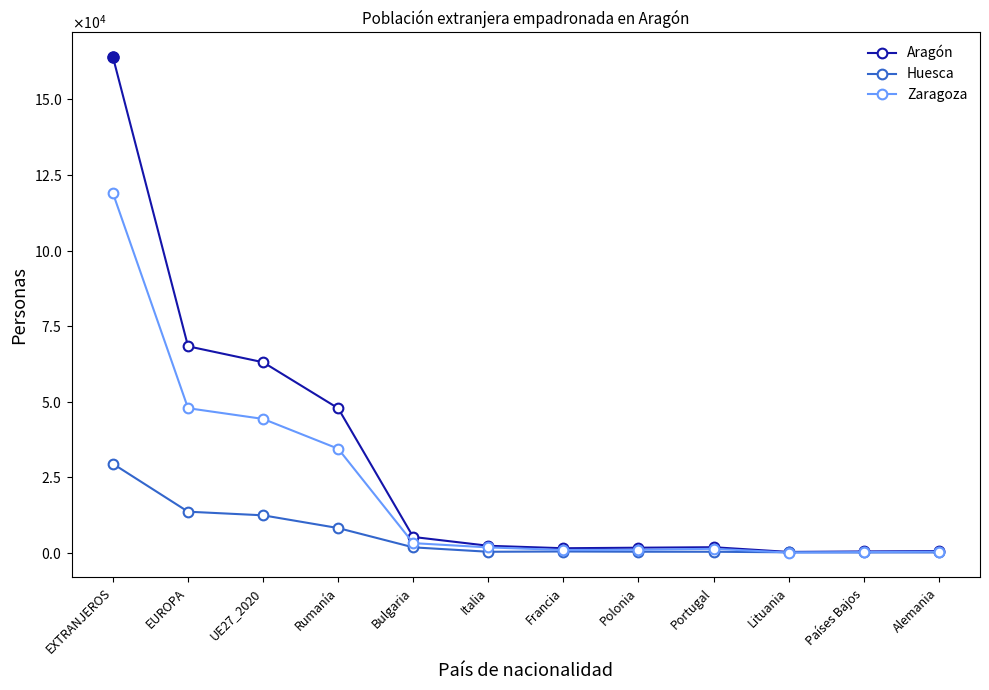

True or false: Zaragoza has more than 0 interior local peaks.

True